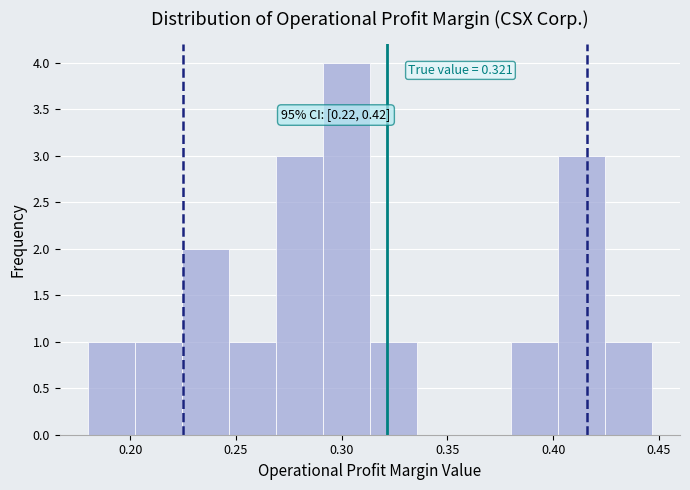

Over which range of the x-axis is the bar tallest?

0.290 to 0.315